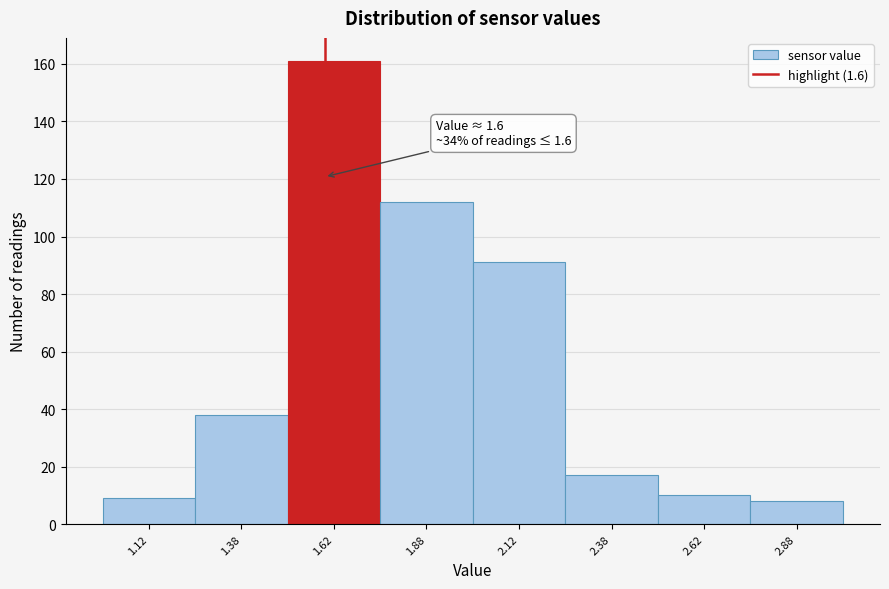

Over which range of the x-axis is the bar tallest?

1.50 to 1.75